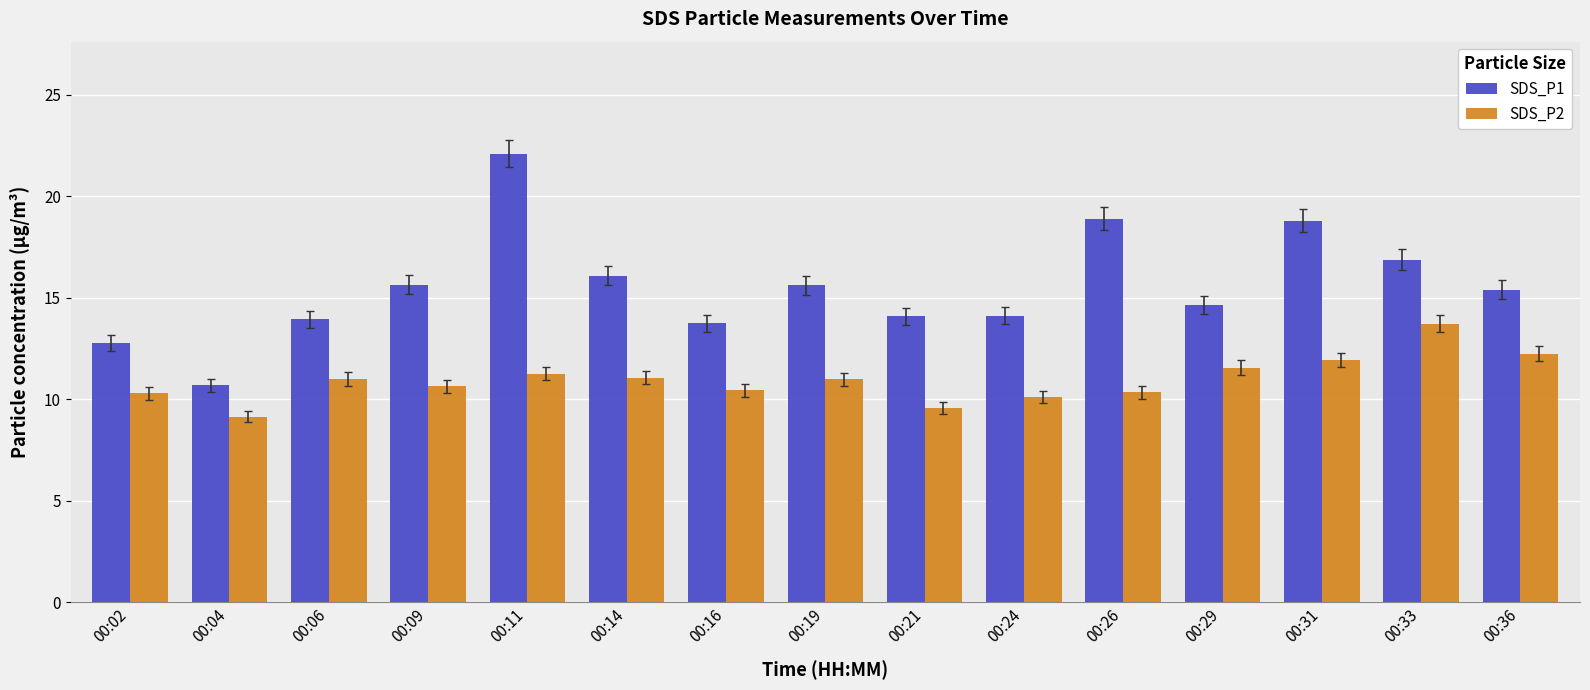

List the series in order of their overall mean, highest first.

SDS_P1, SDS_P2